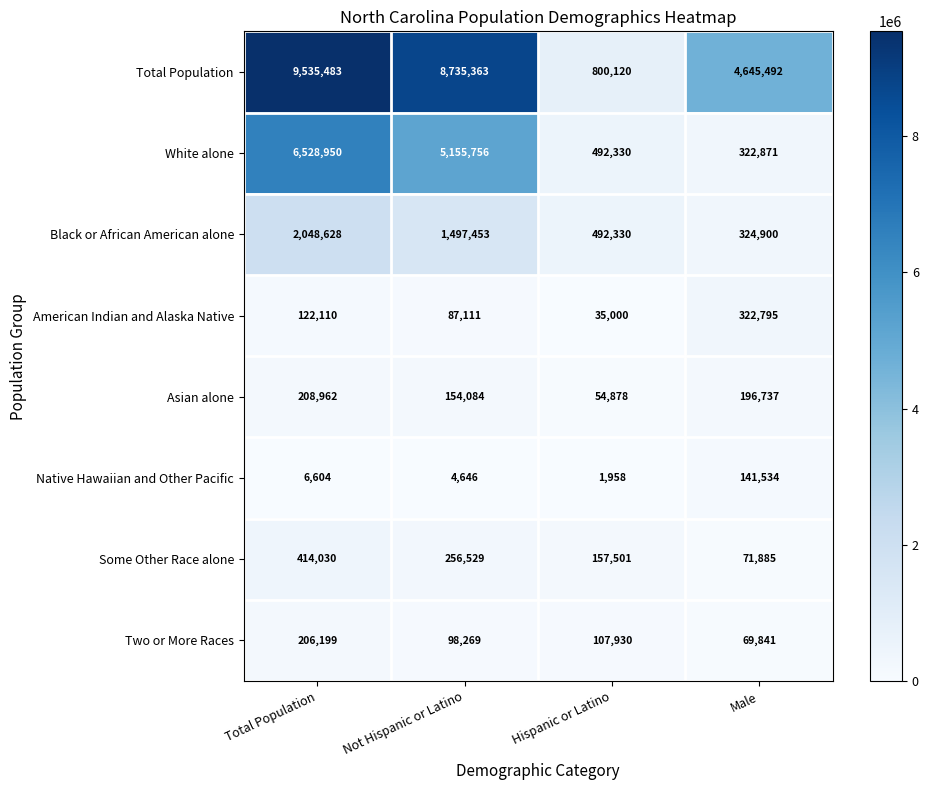

Where does the Black or African American alone series first go above 1497453?

Total Population